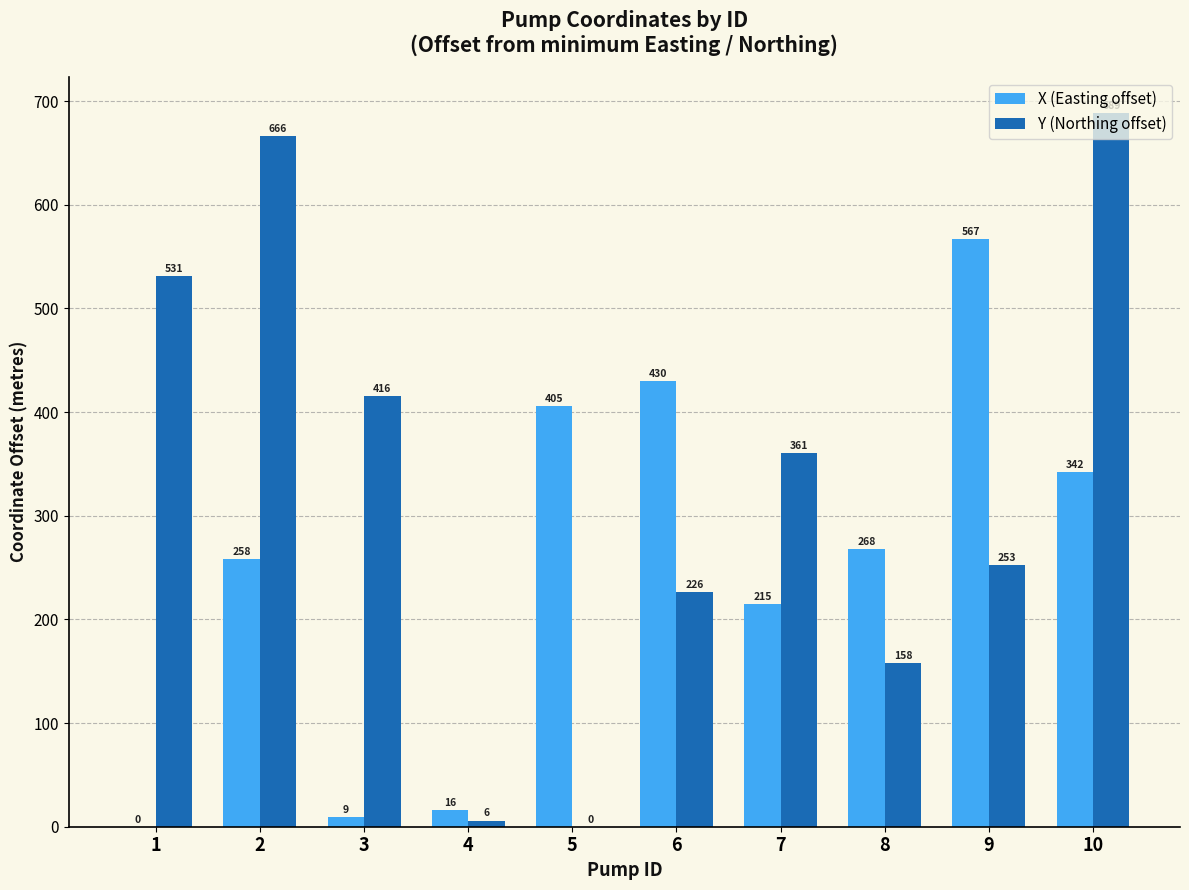

The value of Y (Northing offset) at 2 is 666.0. True or false?

True